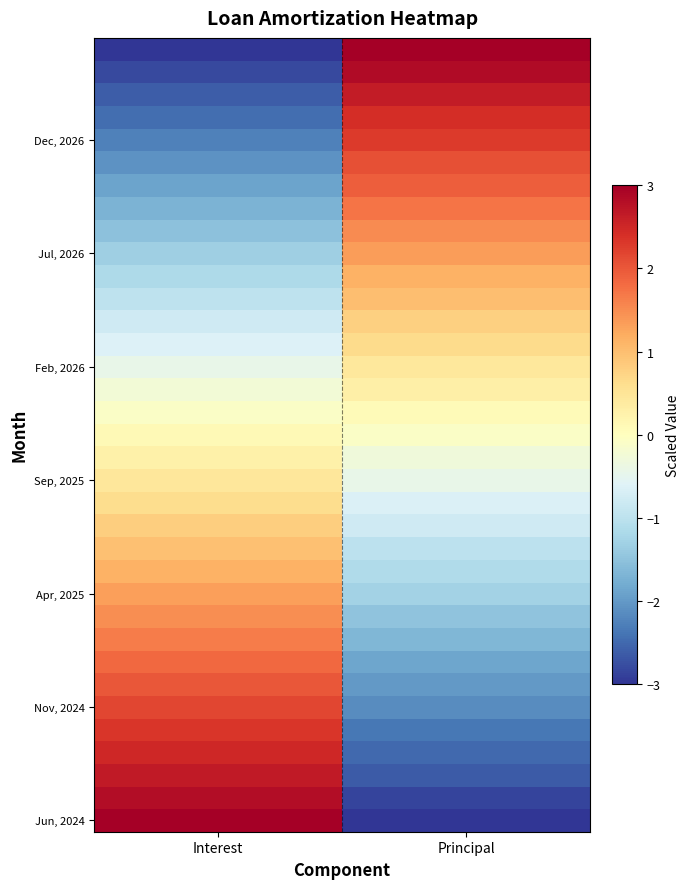

What is the difference between the highest and lowest values at Principal?

6.0